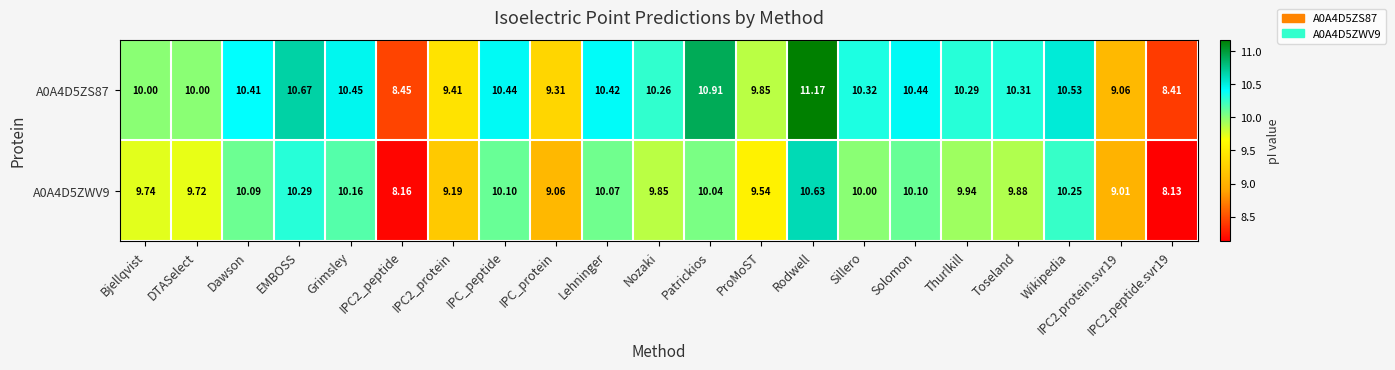

At which label does A0A4D5ZWV9 first exceed 9?

Bjellqvist